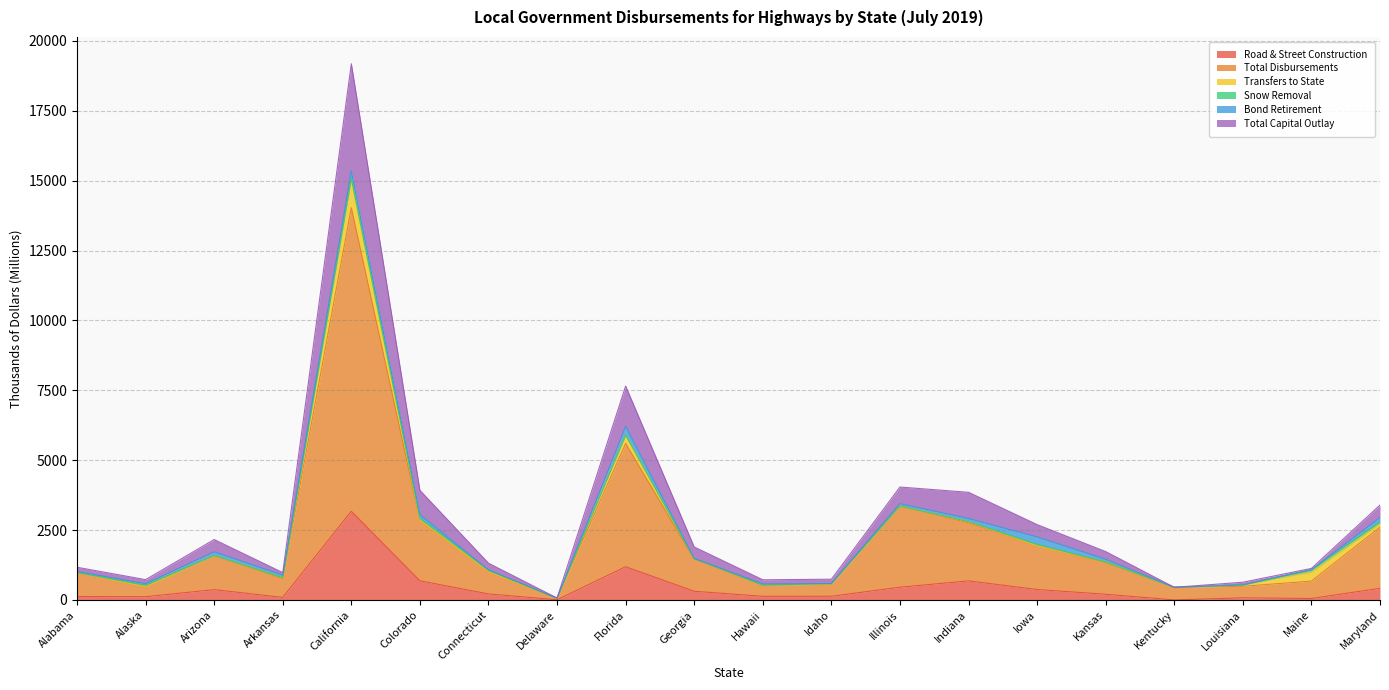

True or false: Total Capital Outlay and Total Disbursements cross at least once.

False